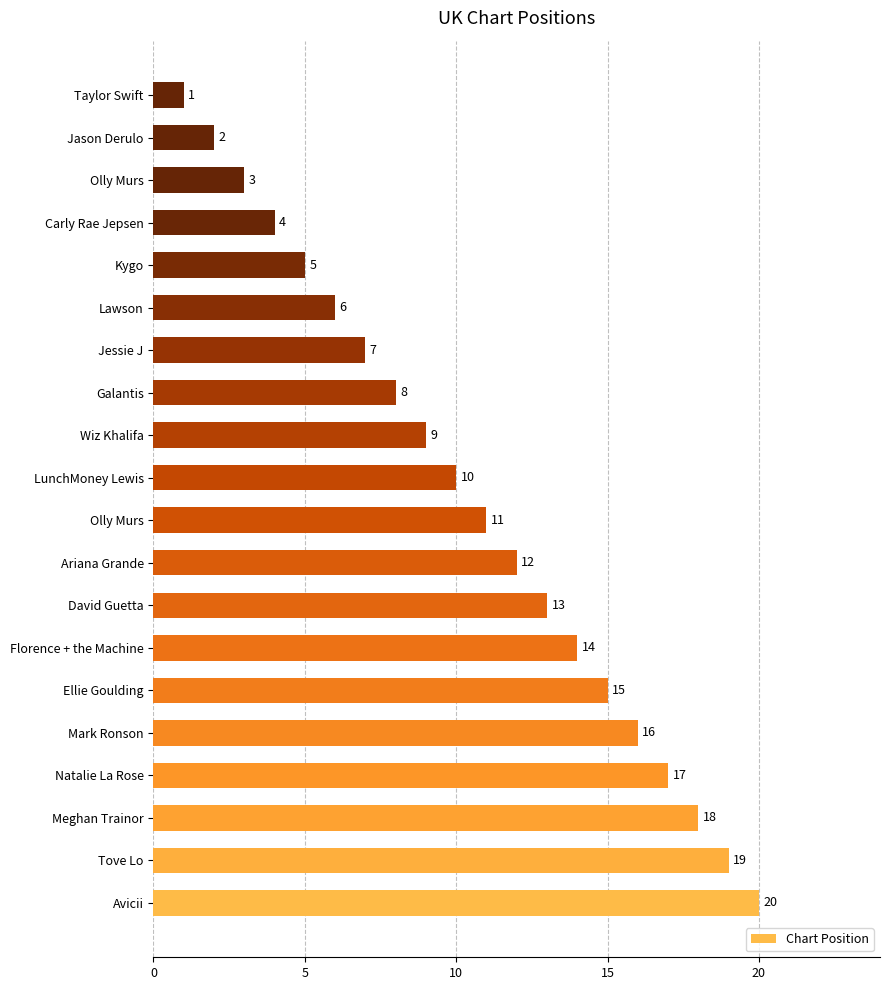

How many categories are shown in the chart?

20